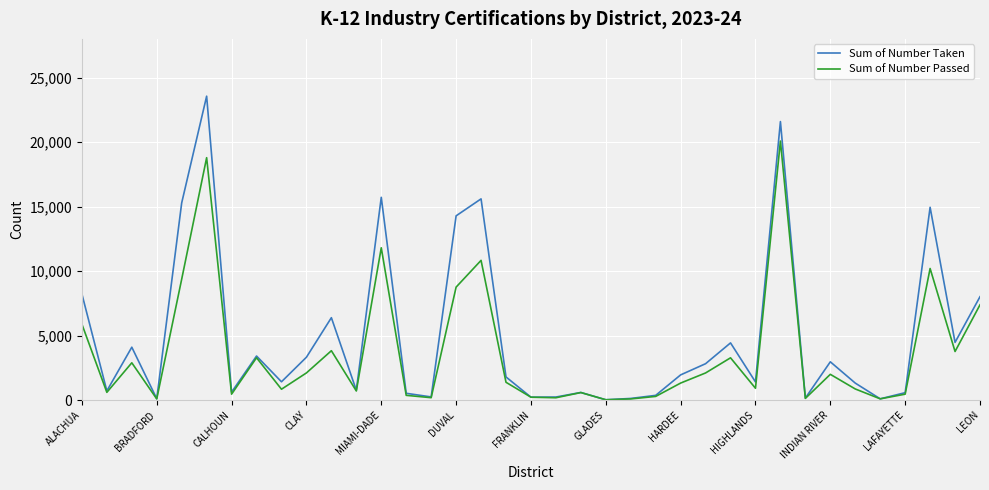

Which series has the largest total across all categories?

Sum of Number Taken